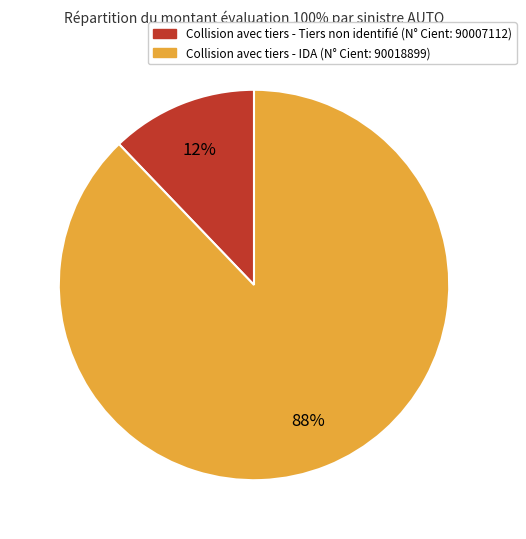

Is there a majority slice in this chart?

Yes